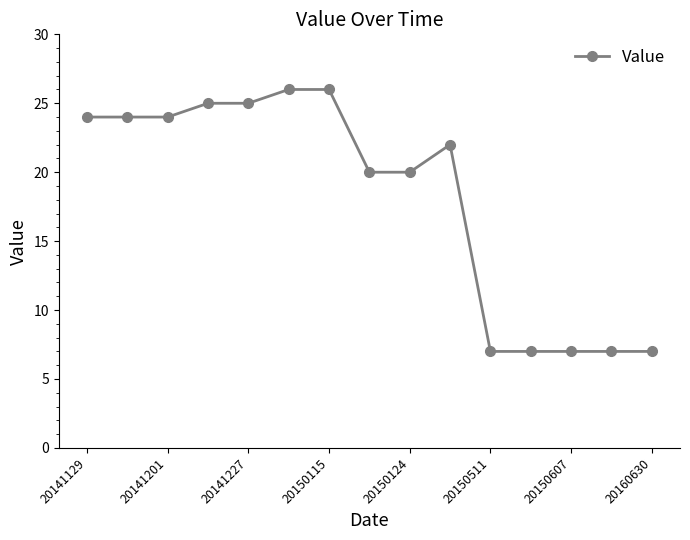

True or false: there are more than 0 points higher than both neighbors.

True